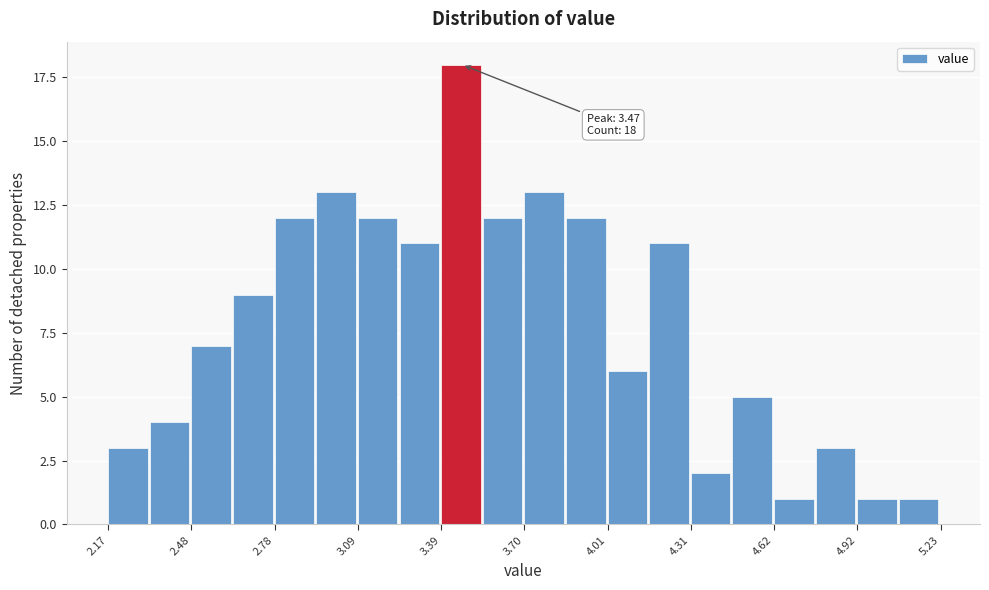

Read against the x-axis, roughly where is the centre of the tallest bar?

3.45